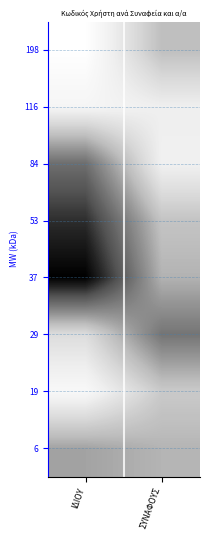

Rank the series at ΙΔΙΟΥ from lowest to highest value.

198, 19, 116, 29, 6, 84, 53, 37